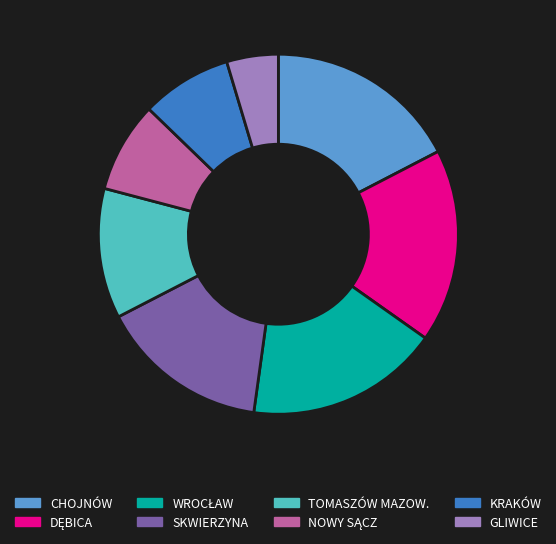

Which slice is the smallest?

GLIWICE